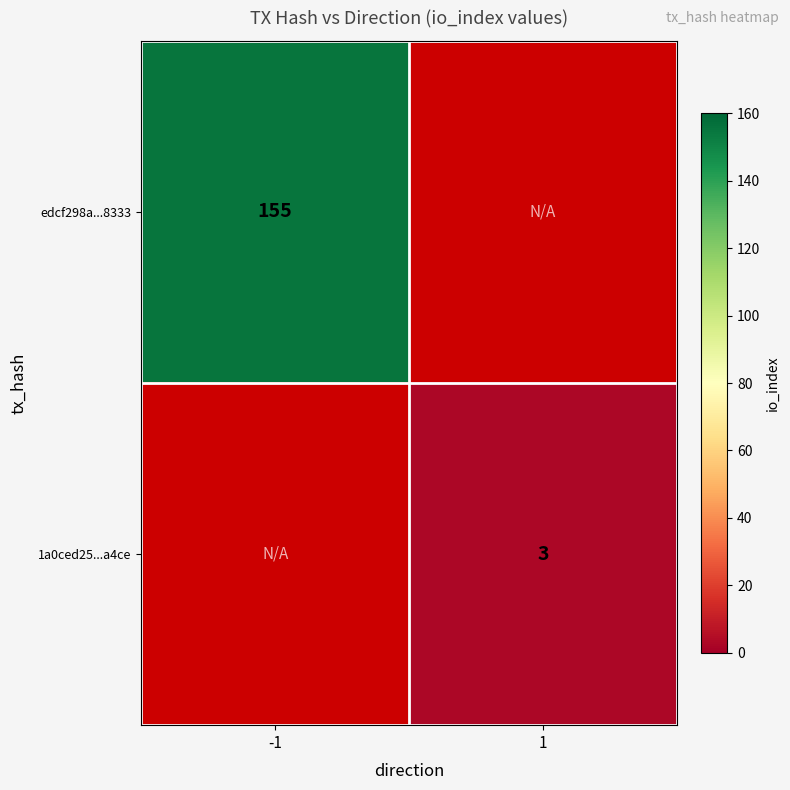

Is it true that 1a0ced25...a4ce equals 3 at 1?

True